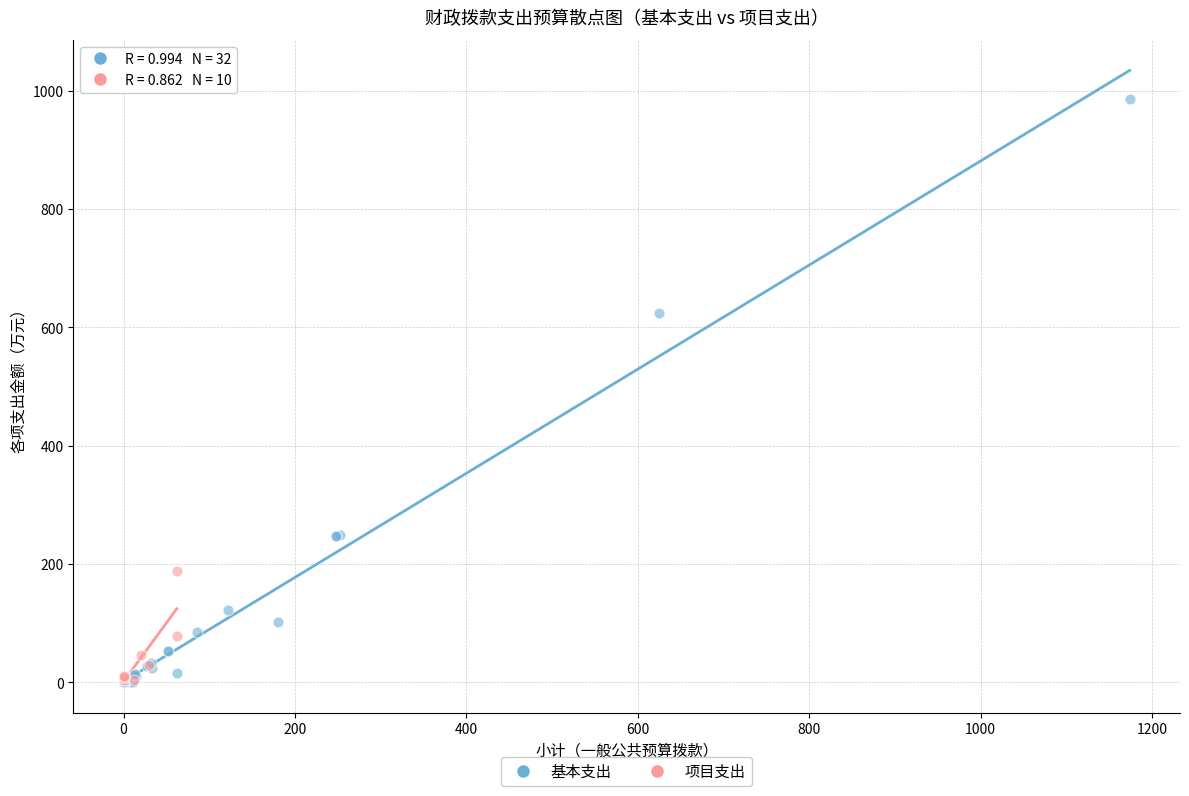

Which series has the largest Y range (max minus min)?

基本支出